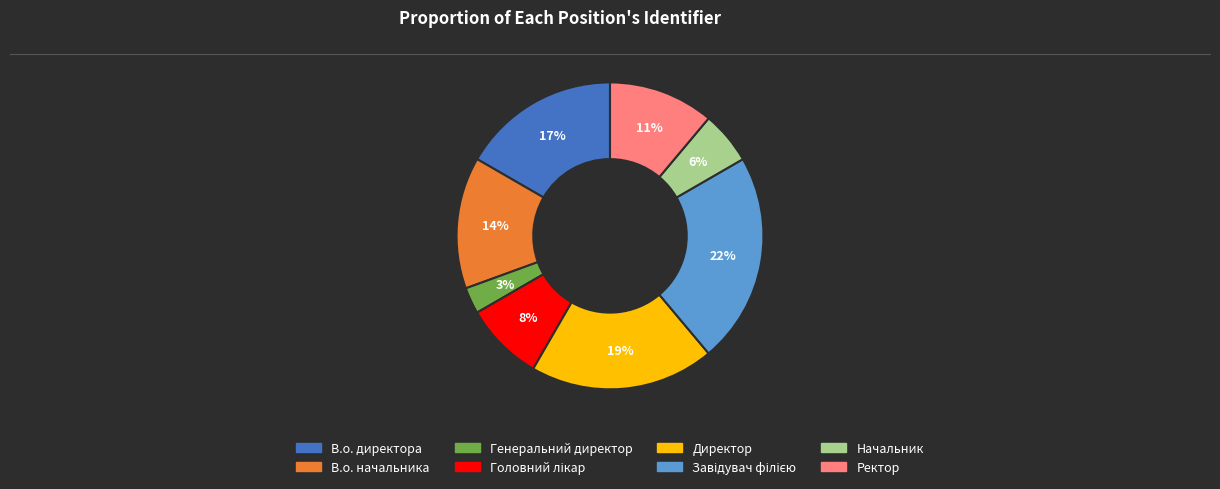

Is Генеральний директор the majority of the pie?

No